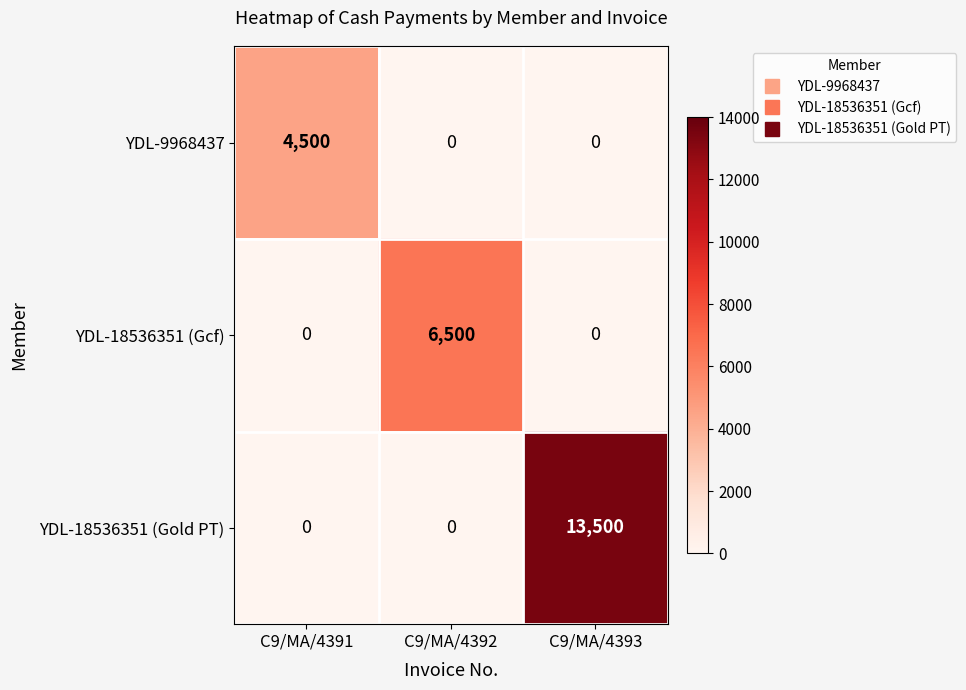

What is the greatest value displayed?

13500